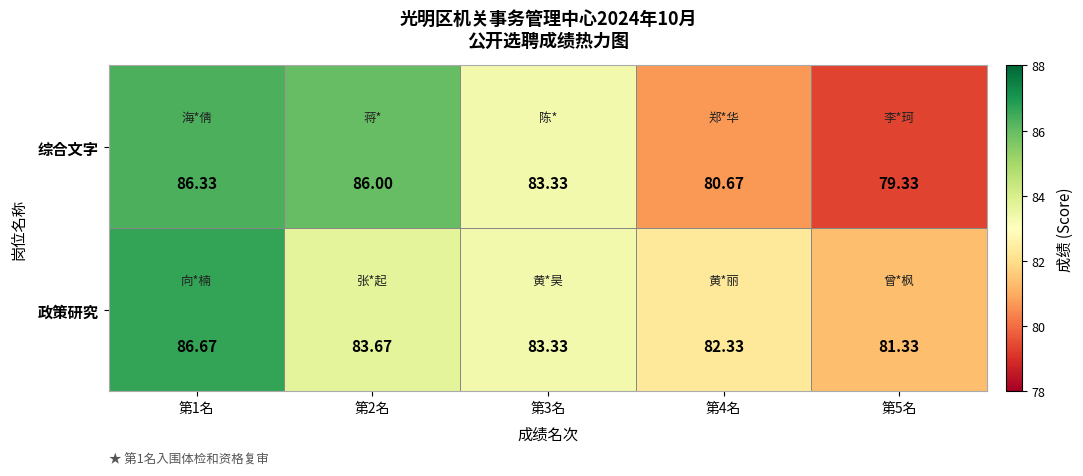

Between 第3名 and 第5名, which series saw the biggest shift?

综合文字